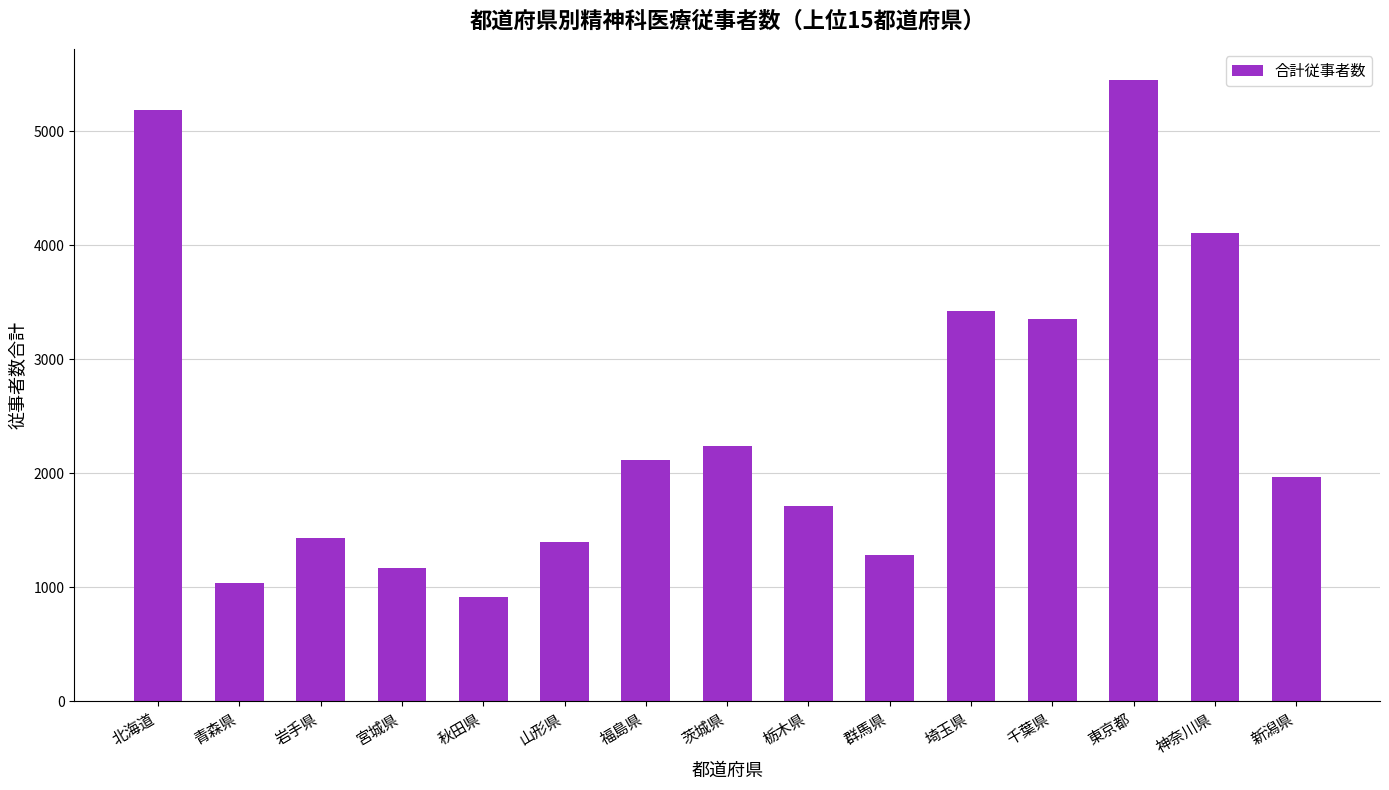

Is it true that the value at 新潟県 is 1006?

False